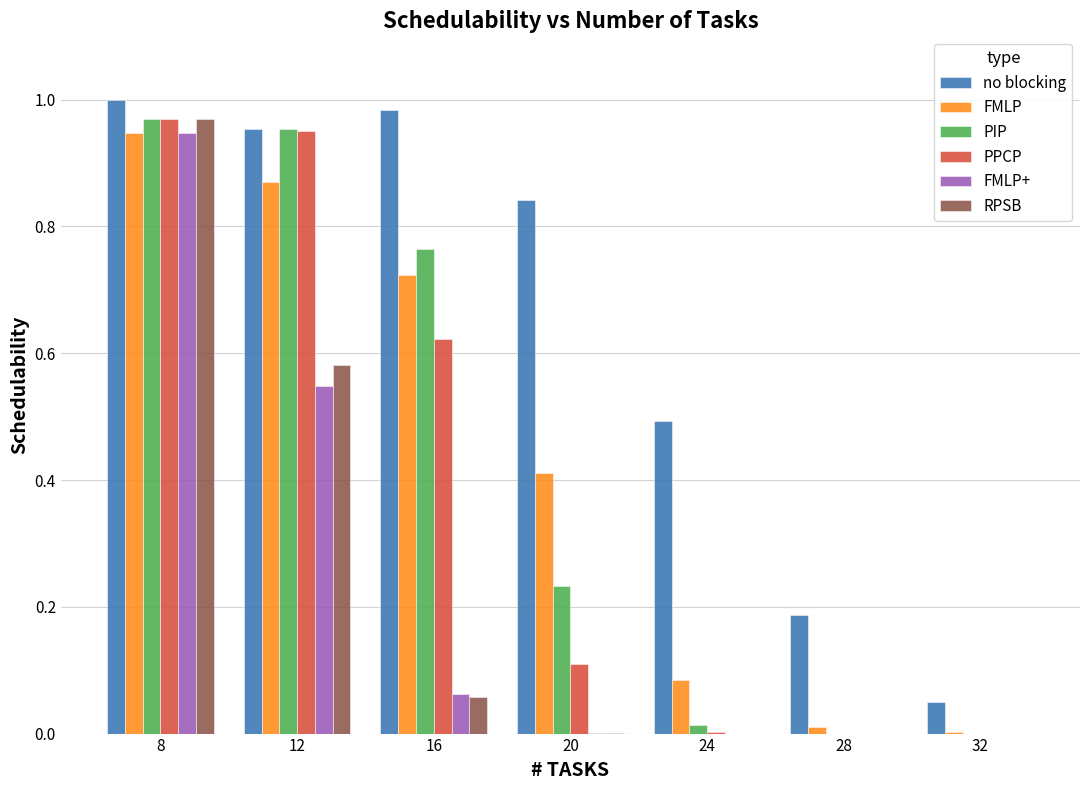

What is the total value across all series at 16?

3.2